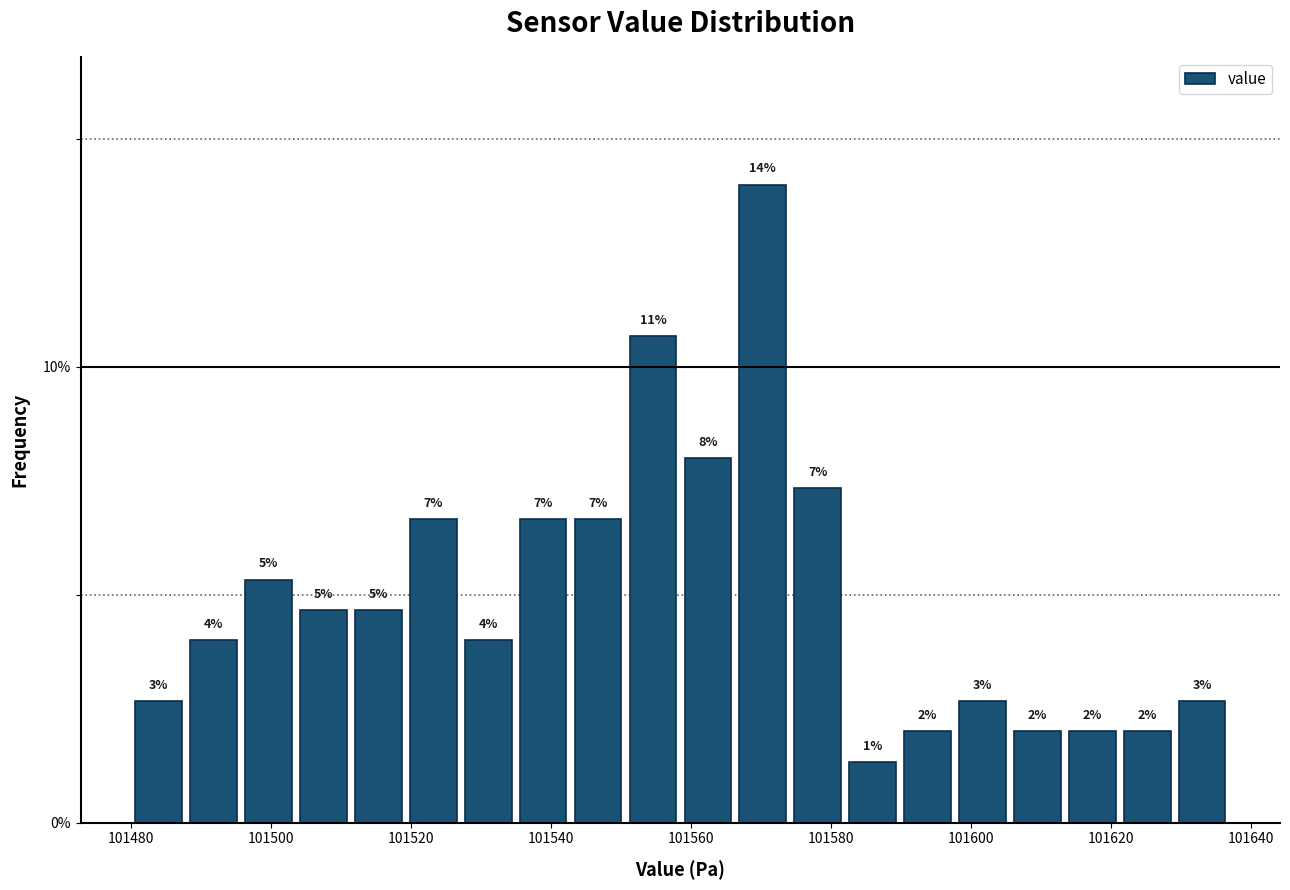

Read against the x-axis, roughly where is the centre of the tallest bar?

101570